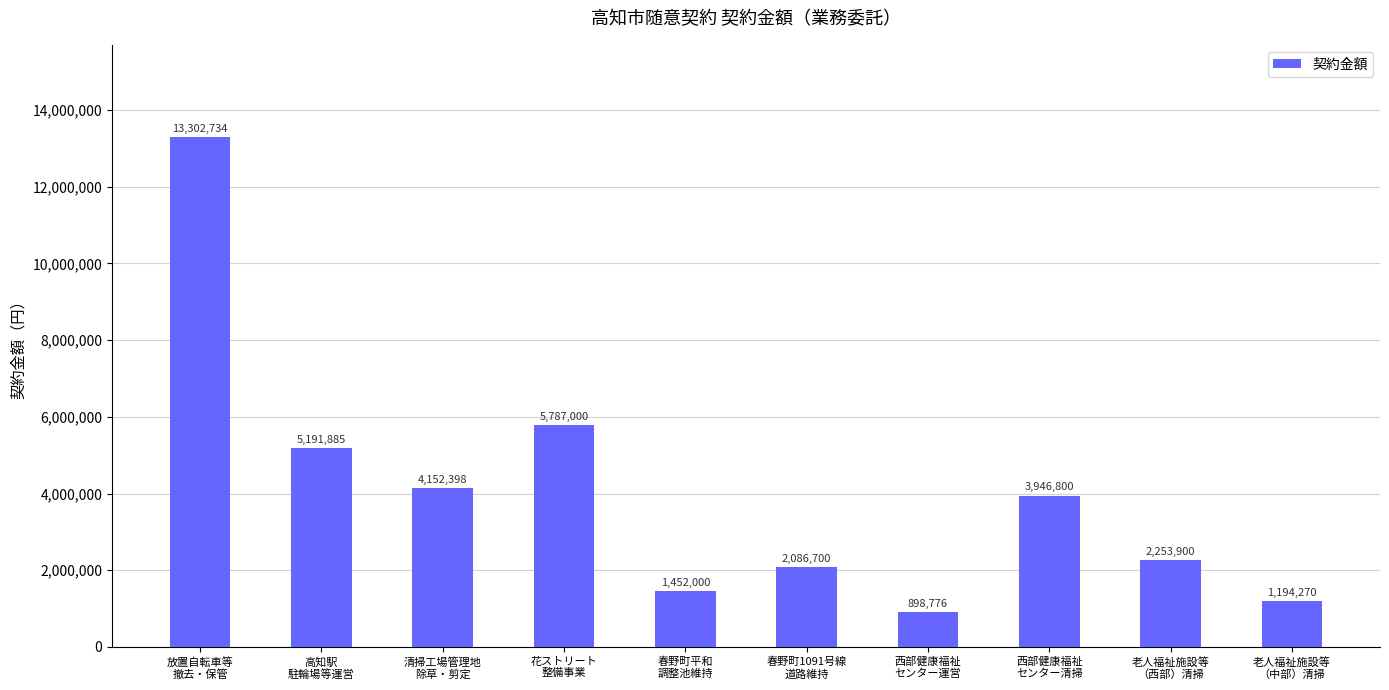

What is the label of the 4th bar from the right?

西部健康福祉
センター運営